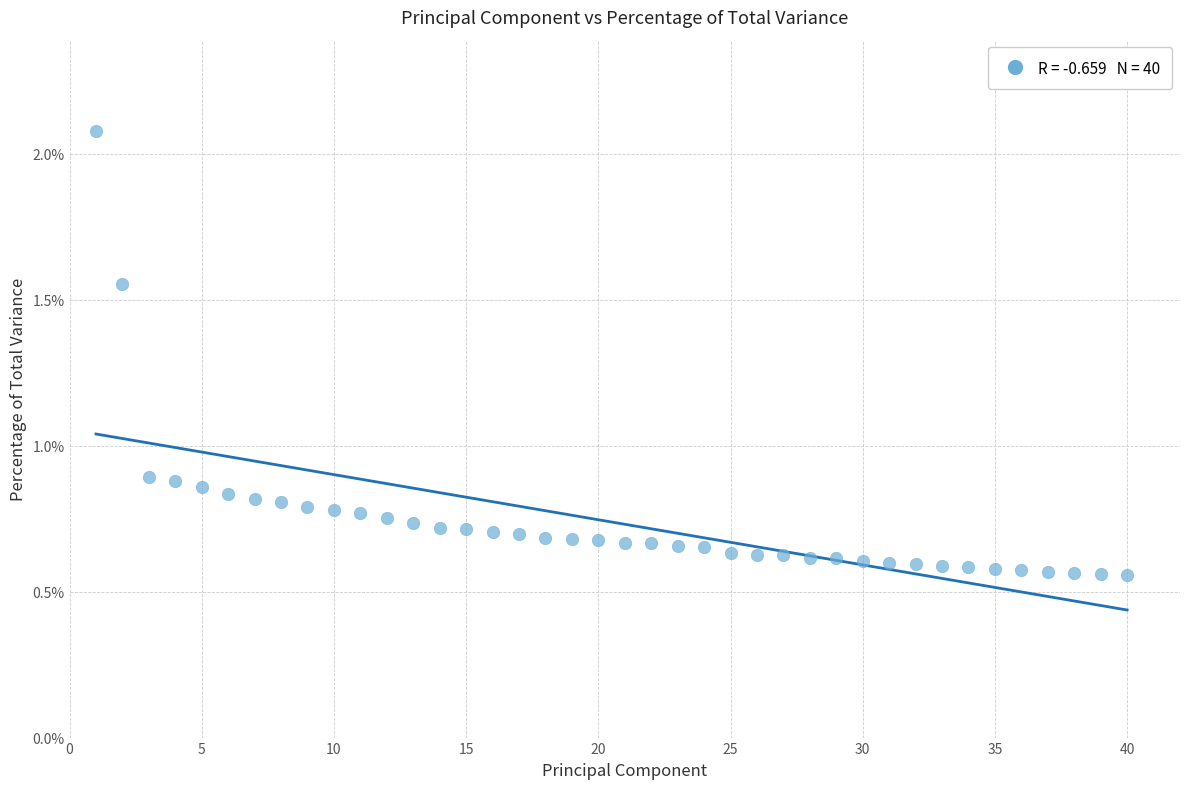

What is the range of Y values (max minus min)?

1.5